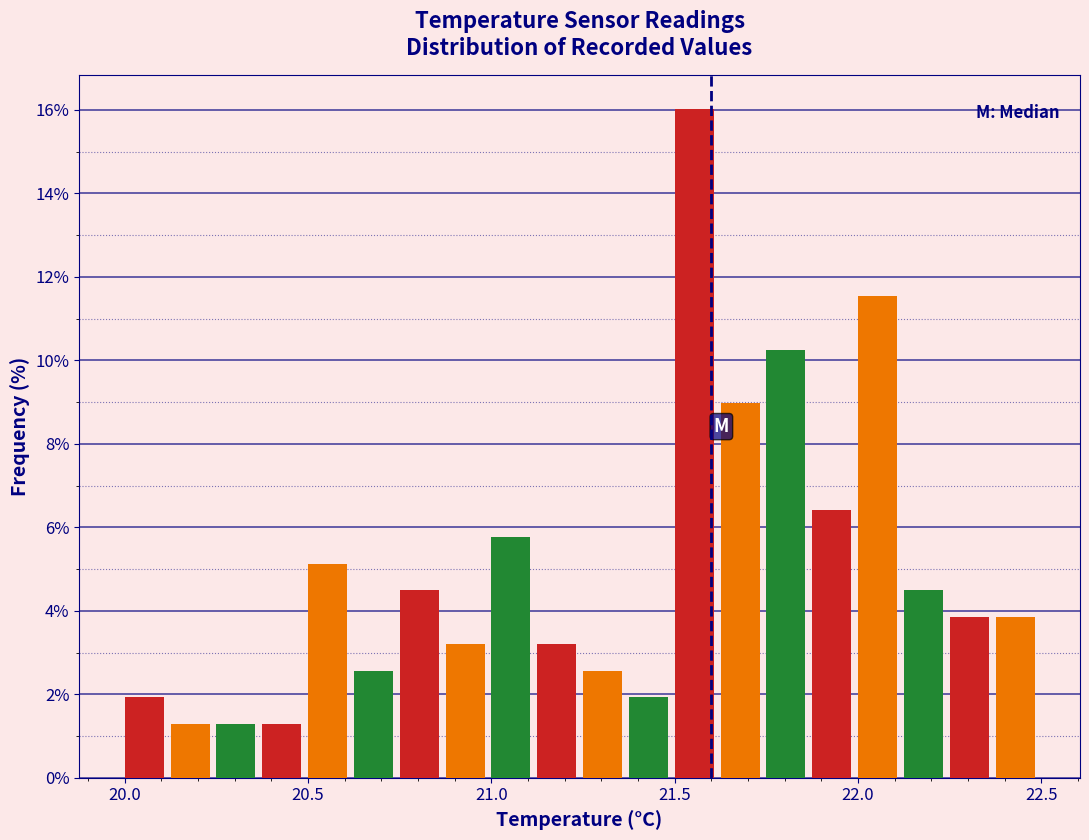

Around what value on the x-axis is the tallest bar? Give the approximate position of its centre, as read against the axis.

21.55